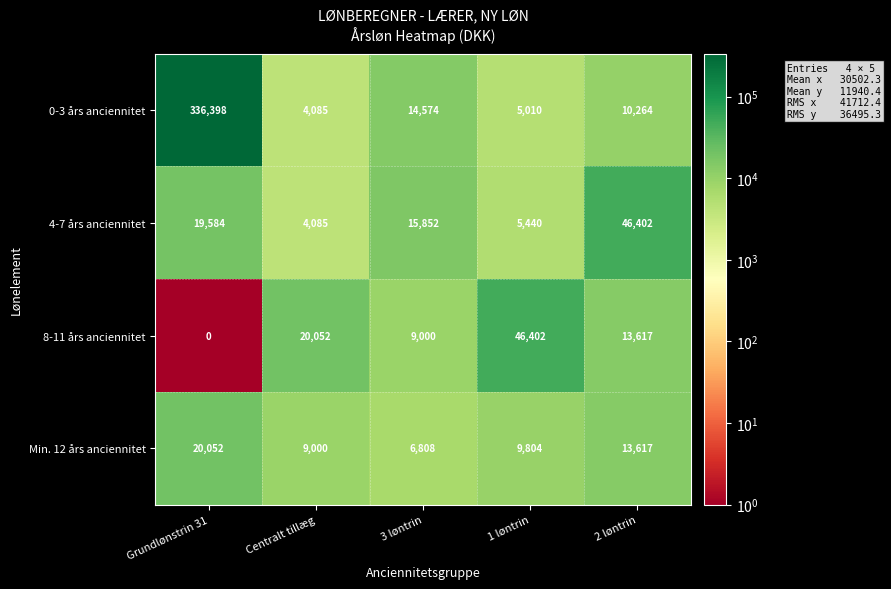

The value of 0-3 års anciennitet at Centralt tillæg is 4085. True or false?

True